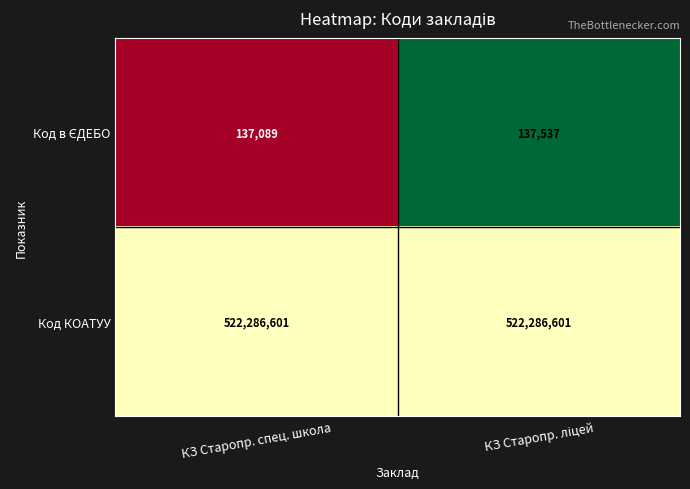

Which series has the largest total across all categories?

Код КОАТУУ